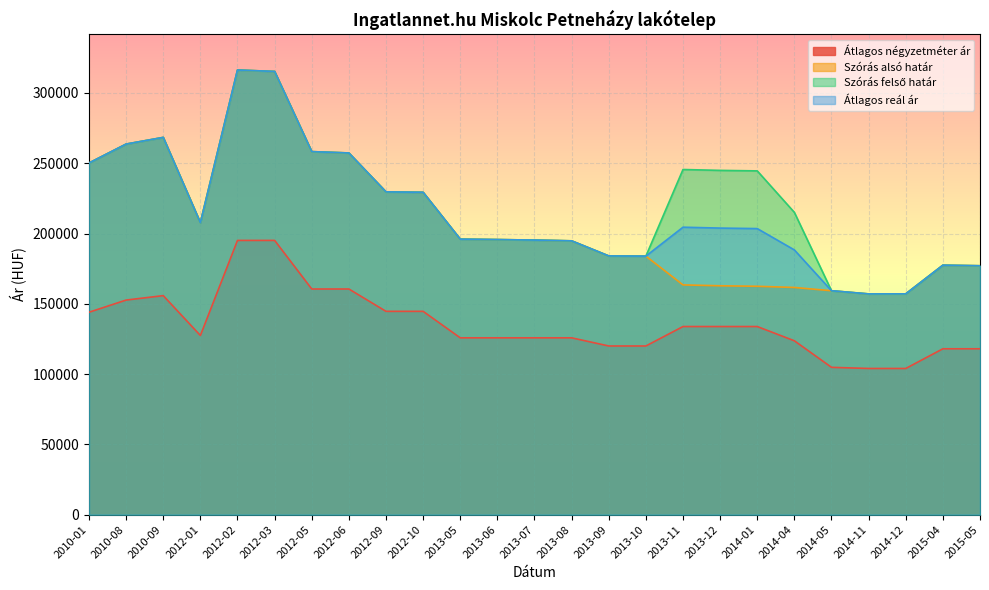

How many distinct data groups are displayed?

4